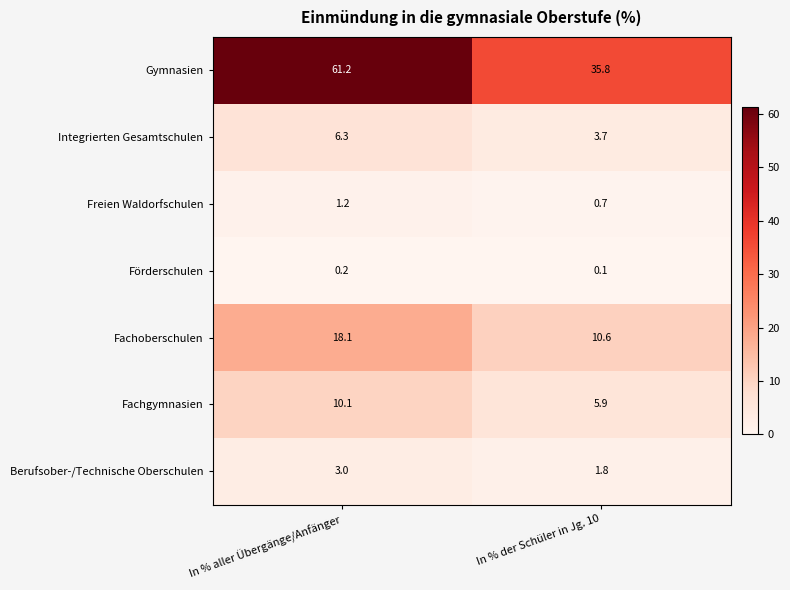

Reading left to right, transcribe all the data shown in this chart.

Gymnasien: In % aller Übergänge/Anfänger=61.2	In % der Schüler in Jg. 10=35.8
Integrierten Gesamtschulen: In % aller Übergänge/Anfänger=6.3	In % der Schüler in Jg. 10=3.7
Freien Waldorfschulen: In % aller Übergänge/Anfänger=1.2	In % der Schüler in Jg. 10=0.7
Förderschulen: In % aller Übergänge/Anfänger=0.2	In % der Schüler in Jg. 10=0.1
Fachoberschulen: In % aller Übergänge/Anfänger=18.1	In % der Schüler in Jg. 10=10.6
Fachgymnasien: In % aller Übergänge/Anfänger=10.1	In % der Schüler in Jg. 10=5.9
Berufsober-/Technische Oberschulen: In % aller Übergänge/Anfänger=3.0	In % der Schüler in Jg. 10=1.8